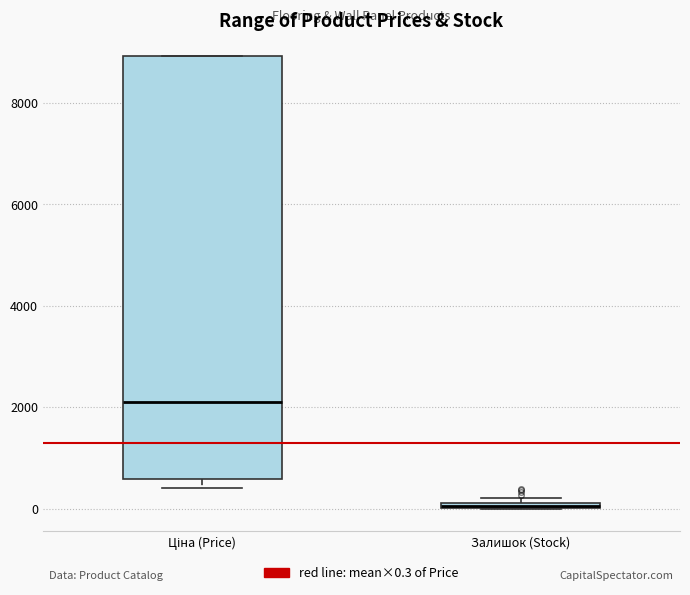

Comparing the boxes themselves (not the whiskers), which one is the tallest?

Ціна (Price)